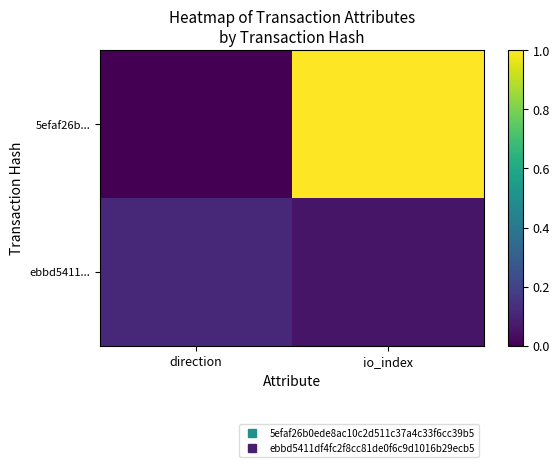

List the series in order of their peak value, lowest first.

ebbd5411..., 5efaf26b...